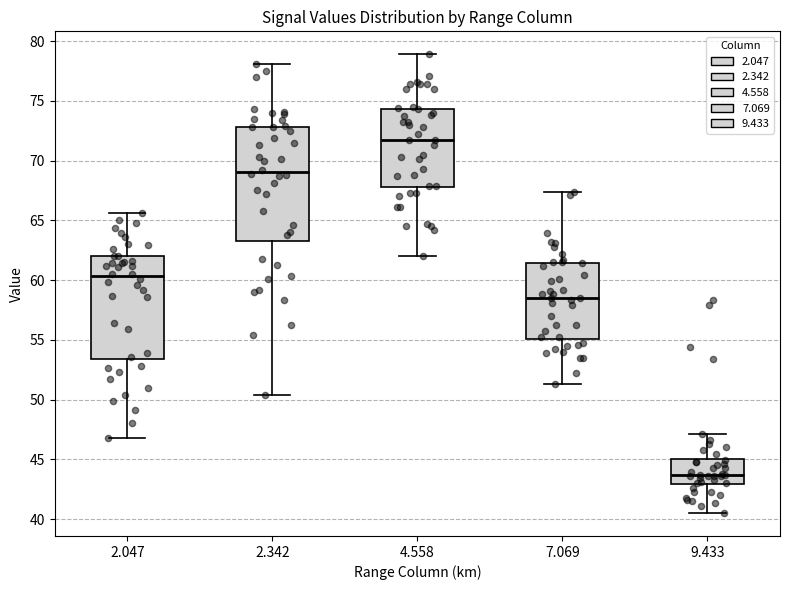

Which box's median line is the highest?

4.558